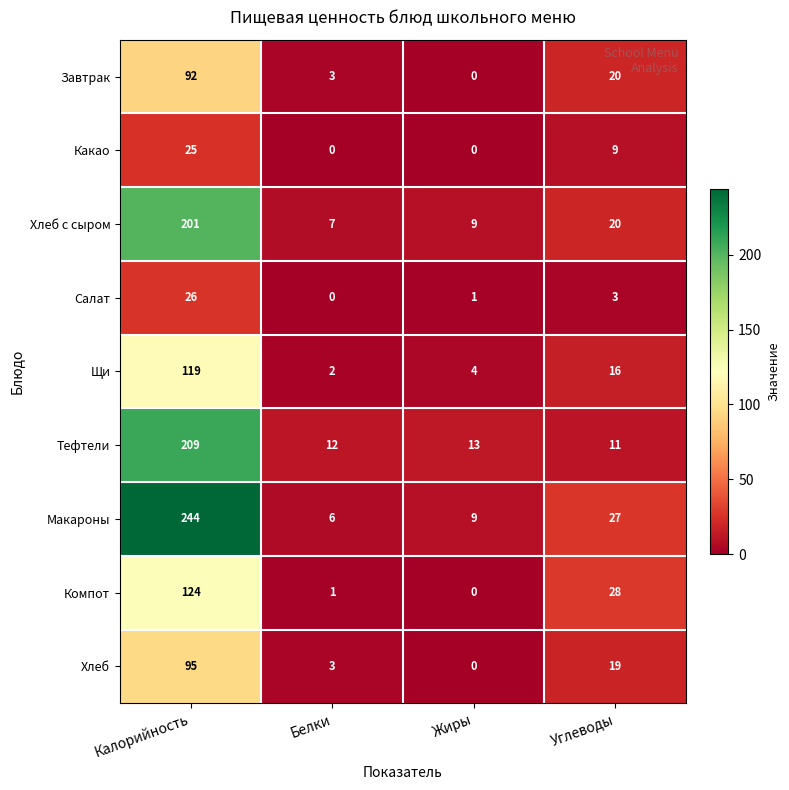

At which label is Хлеб closest to 47?

Углеводы